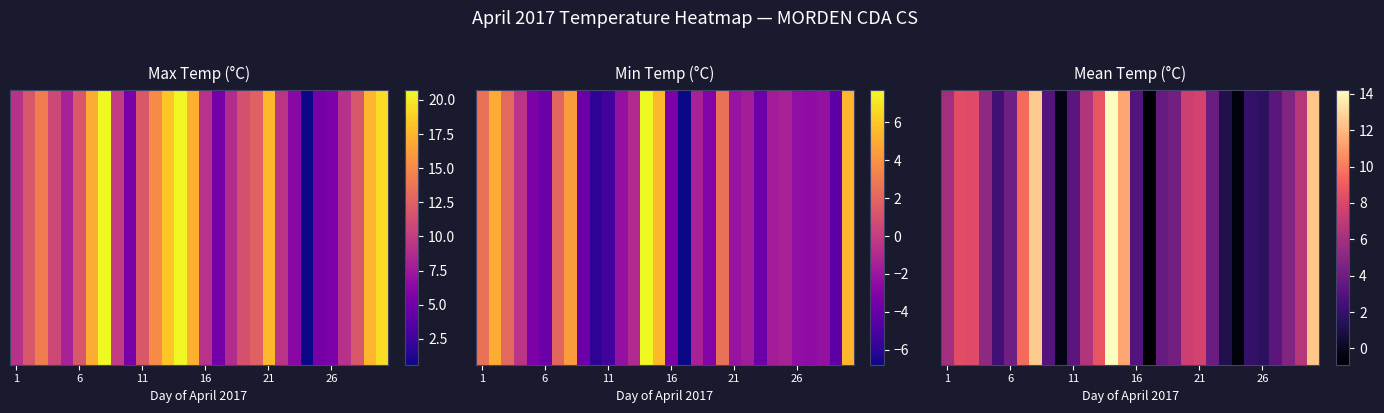

What is the change in value from 22 to 29?

+11.2